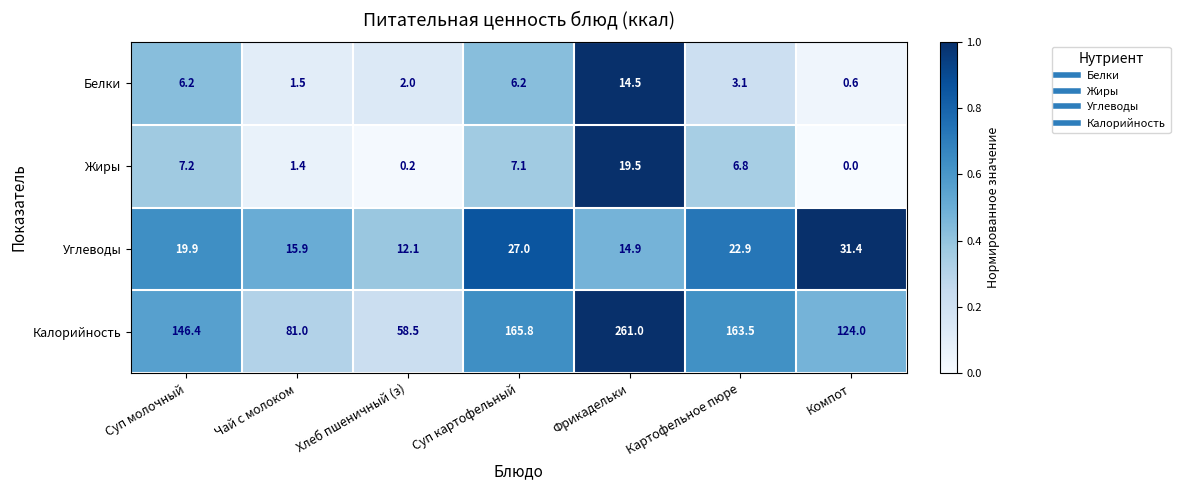

Rank the series at Хлеб пшеничный (з) from lowest to highest value.

Жиры, Белки, Углеводы, Калорийность